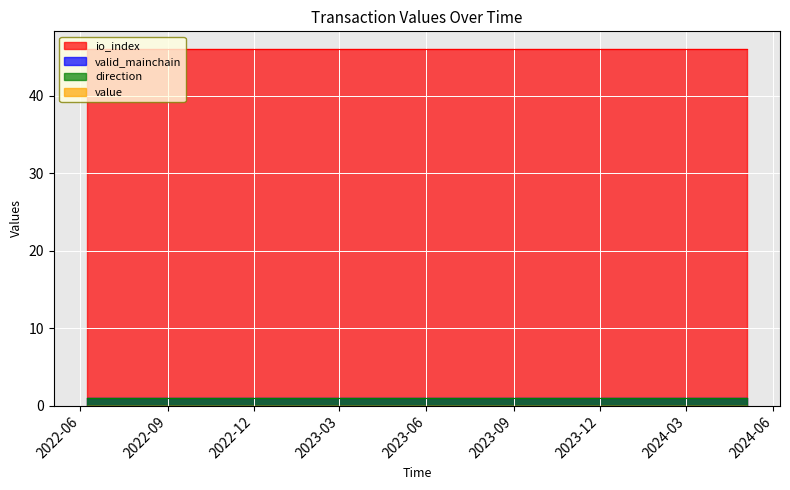

Which series has the widest spread of values?

value